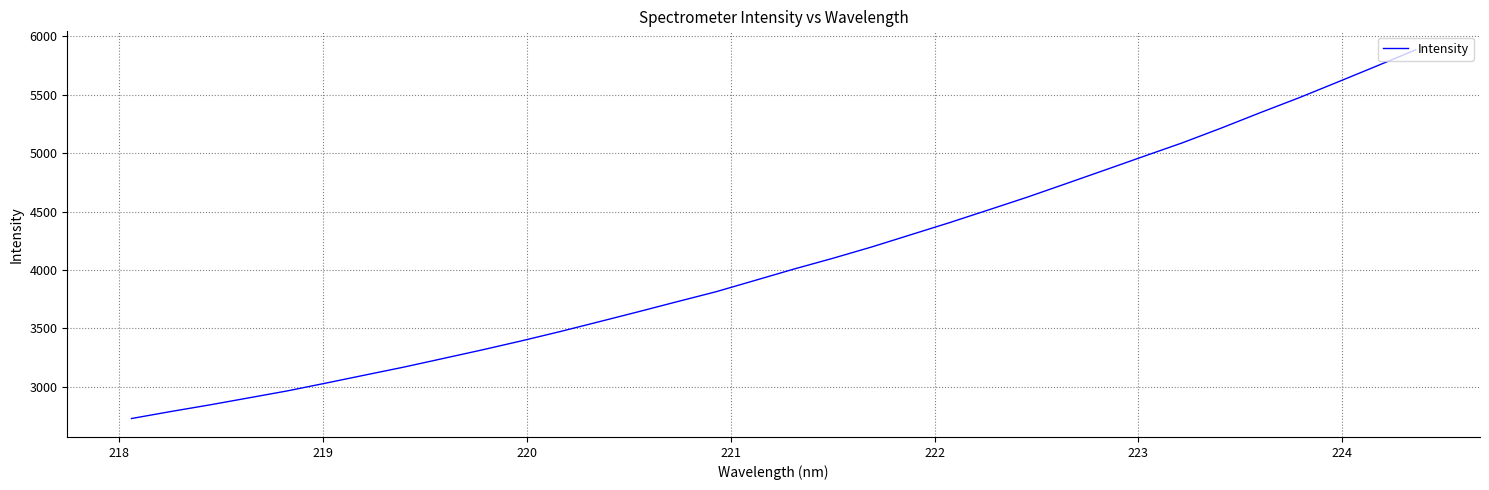

Does the chart have visible grid lines?

Yes